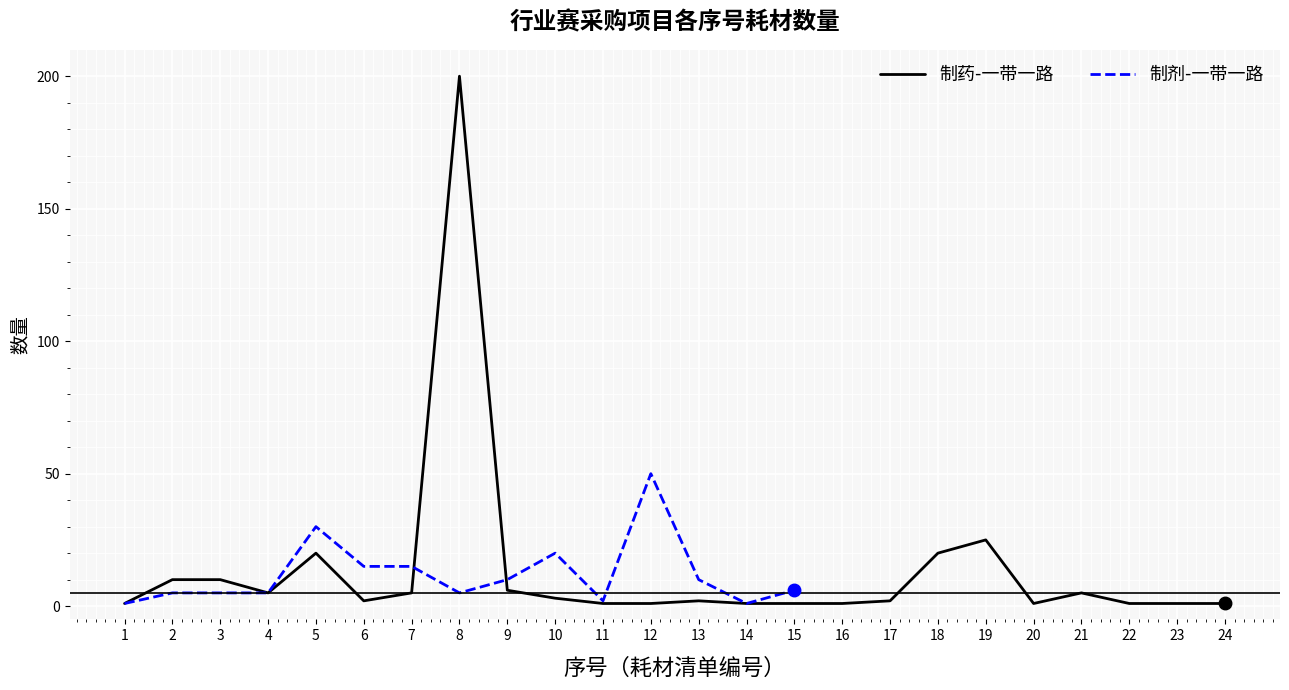

What is the sum of the values at 20 and 5?

21